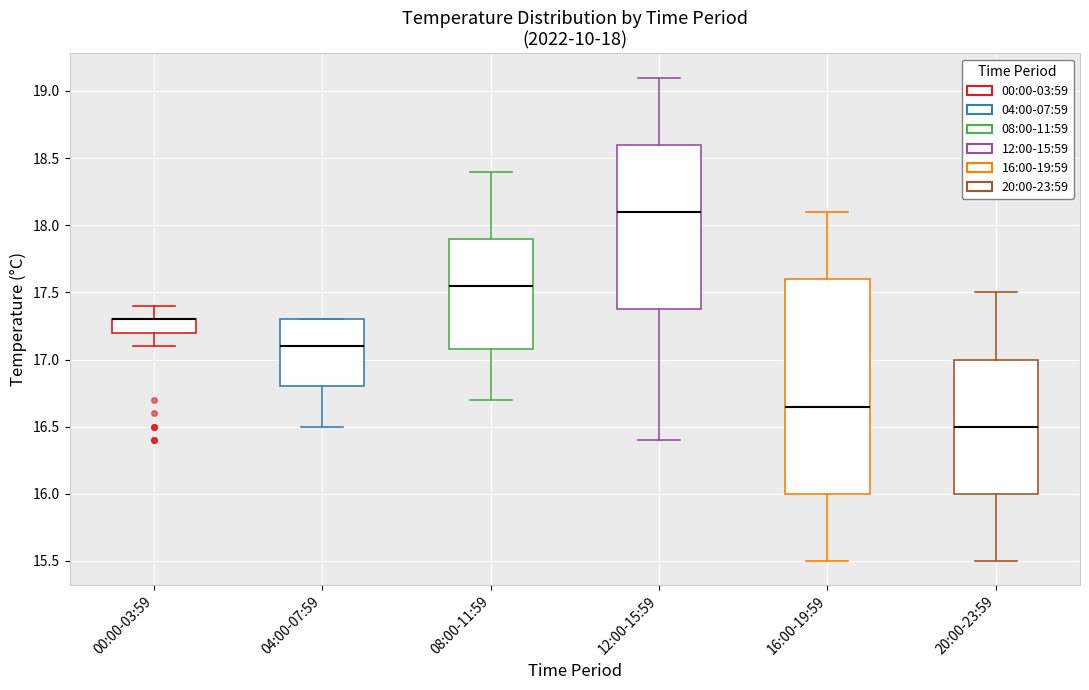

Reading left to right, read every box against the y-axis: the position of its median line, the range the box covers, and the ends of its whiskers. The values are not printed on the chart, so give them approximately, as read against the axis.

00:00-03:59: median 17.30 (drawn on the box's upper edge), box 17.20 to 17.30, whiskers 17.10 to 17.40
04:00-07:59: median 17.10, box 16.80 to 17.30, whiskers 16.50 to 17.30
08:00-11:59: median 17.55, box 17.10 to 17.90, whiskers 16.70 to 18.40
12:00-15:59: median 18.10, box 17.40 to 18.60, whiskers 16.40 to 19.10
16:00-19:59: median 16.65, box 16.00 to 17.60, whiskers 15.50 to 18.10
20:00-23:59: median 16.50, box 16.00 to 17.00, whiskers 15.50 to 17.50